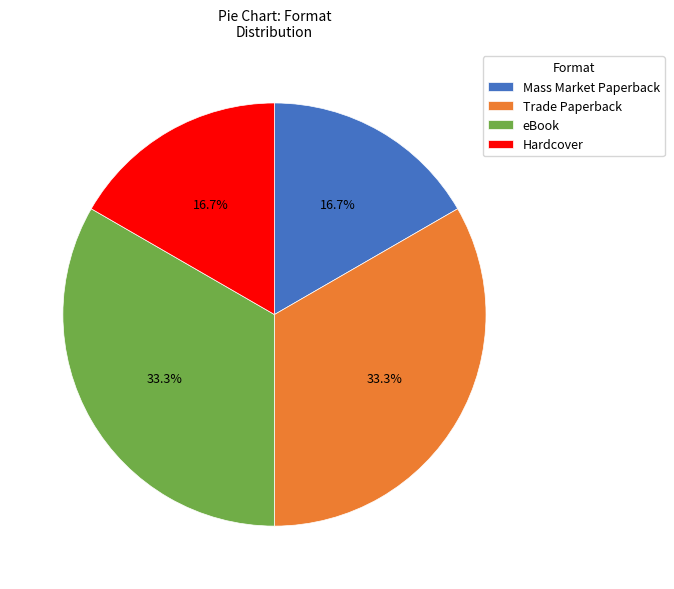

Combined, do Mass Market Paperback and Hardcover account for over 50%?

No